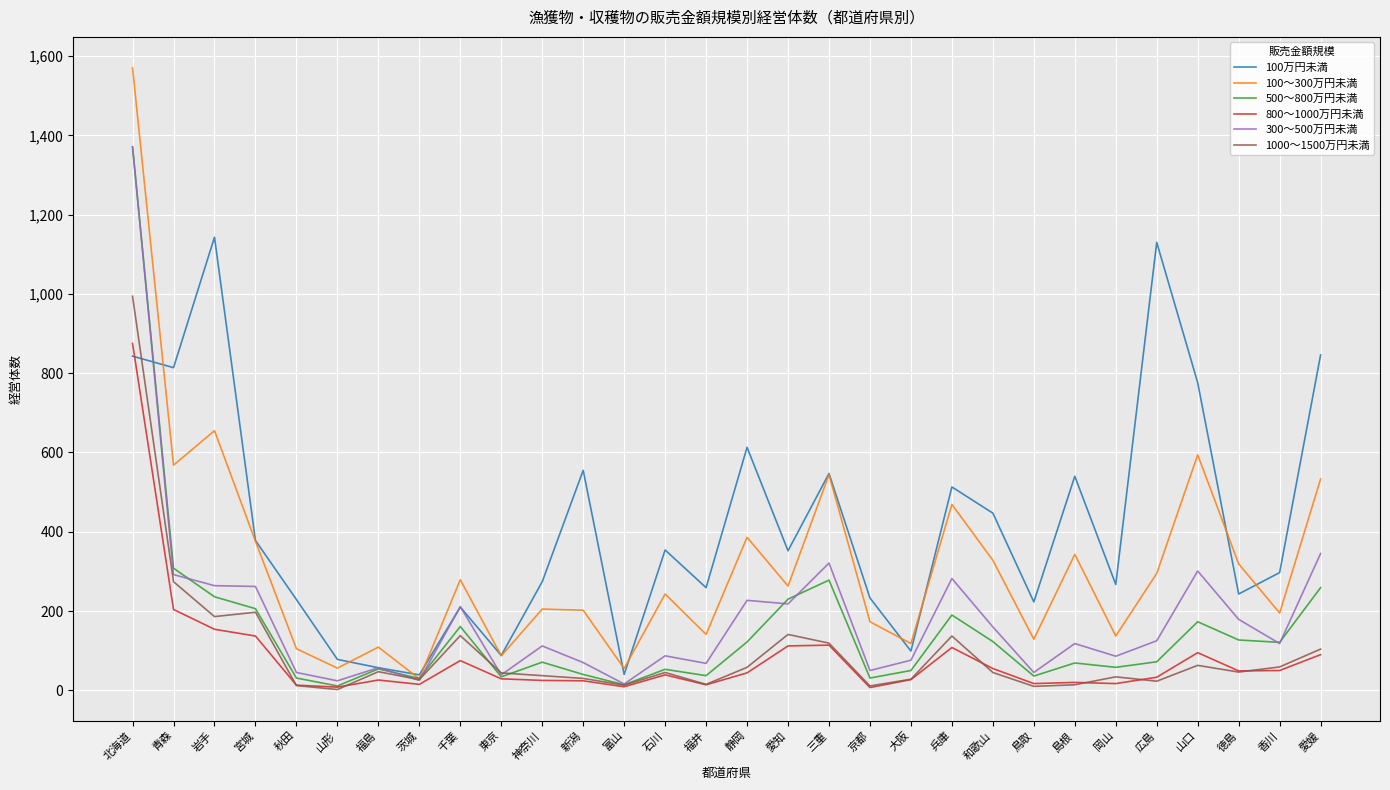

How many values in the 800～1000万円未満 series are below 39?

15